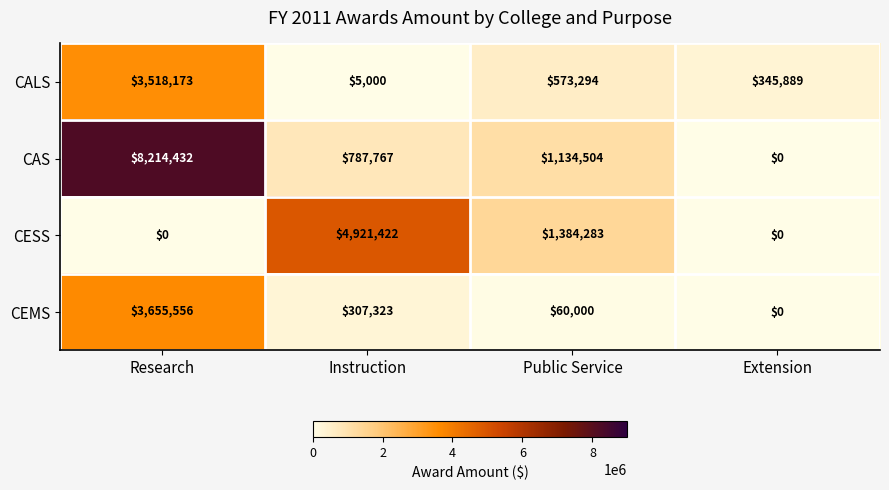

Reading left to right, what are all the values shown in this chart?

CALS: 3518173	5000	573294	345889
CAS: 8214432	787767	1134504	0
CESS: 0	4921422	1384283	0
CEMS: 3655556	307323	60000	0